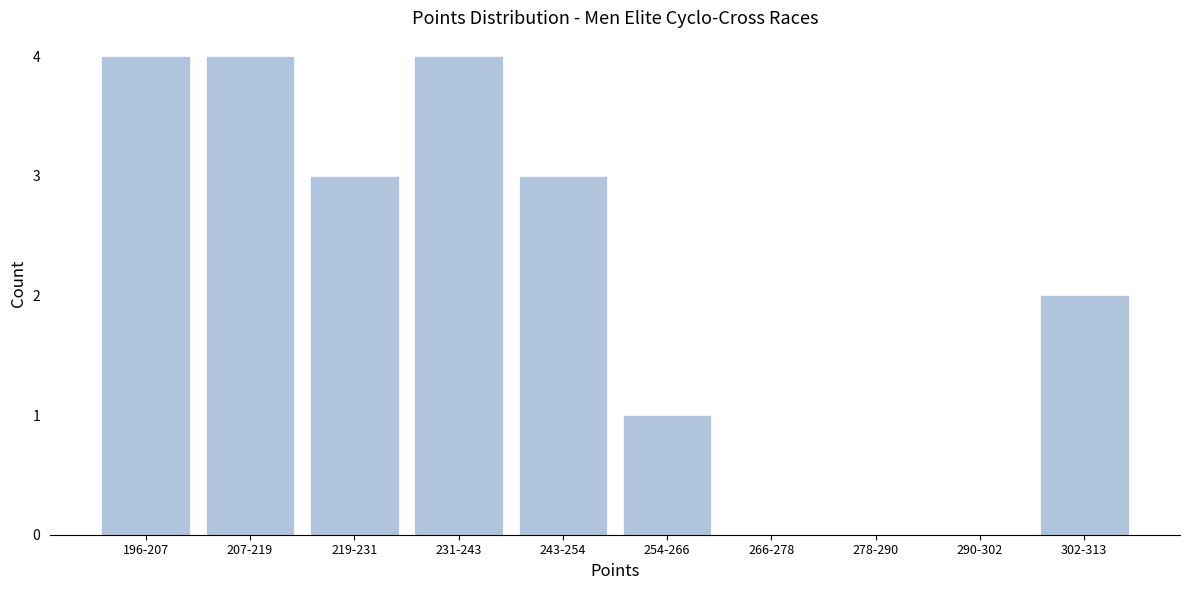

Reading left to right, what are all the values shown in this chart?

196-207=4	207-219=4	219-231=3	231-243=4	243-254=3	254-266=1	266-278=0	278-290=0	290-302=0	302-313=2